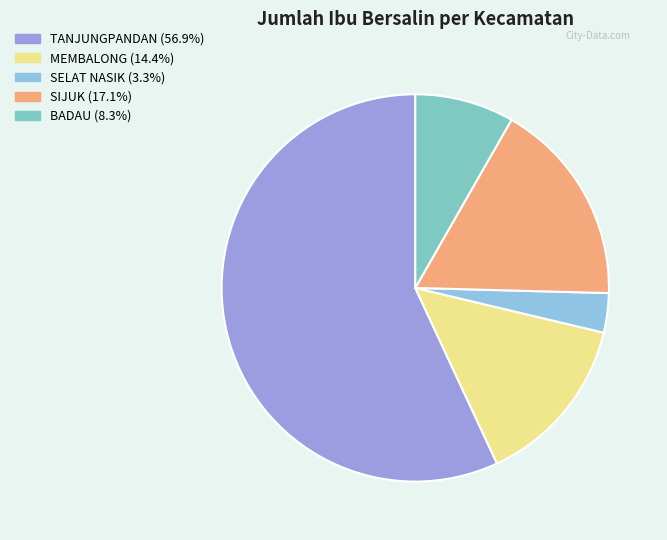

What is the total percentage of SIJUK and MEMBALONG?

31.5%